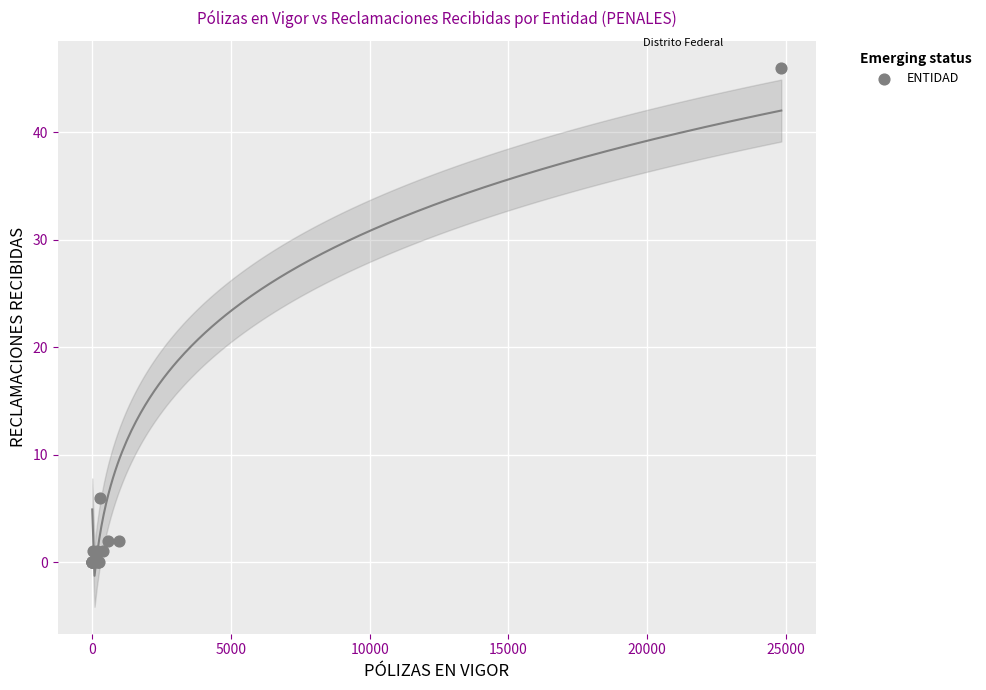

What Y value in the scatter plot is closest to 23?

6